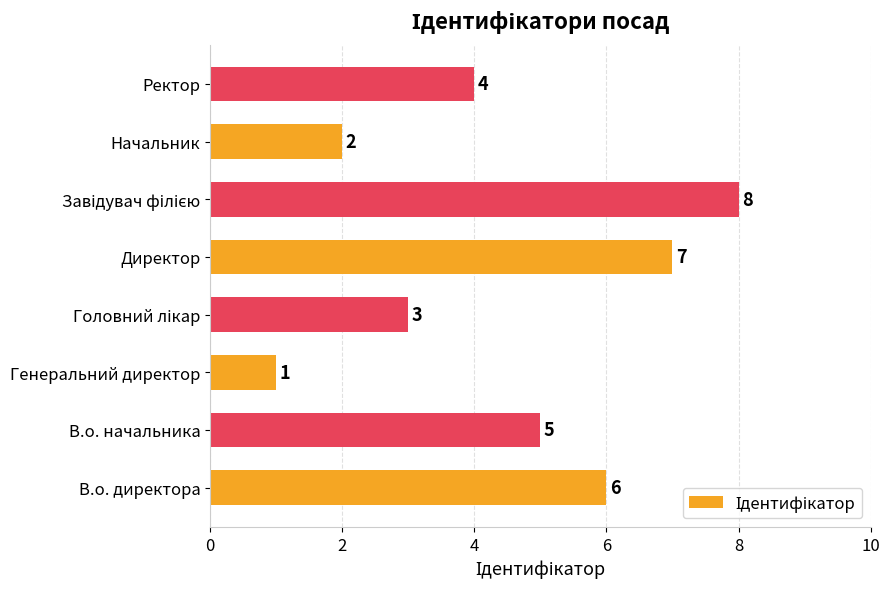

Reading top to bottom, extract all data points from this chart.

4	2	8	7	3	1	5	6